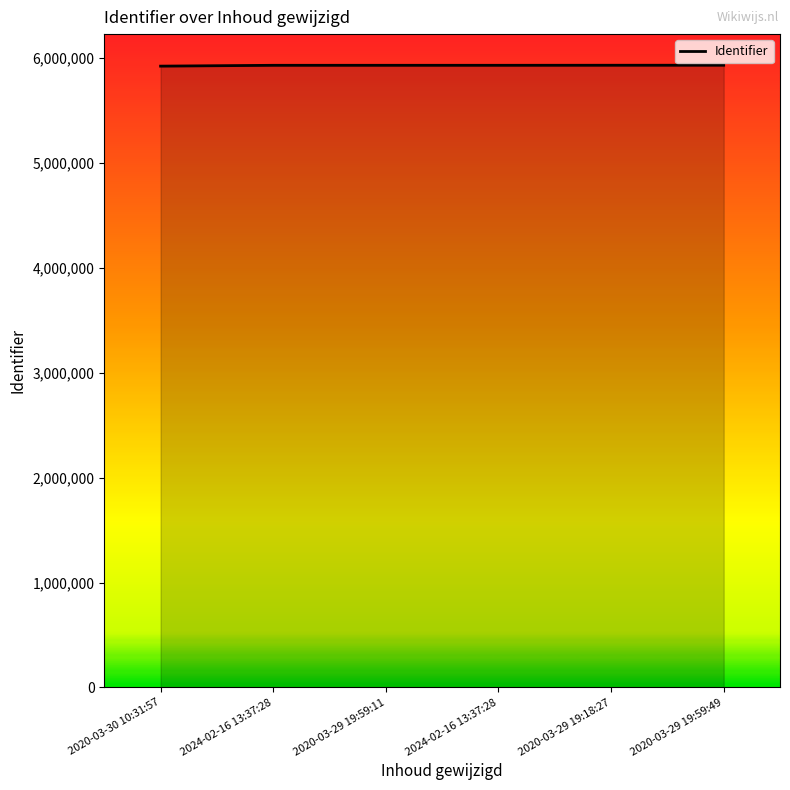

Rank the categories by value from lowest to highest.

2020-03-30 10:31:57, 2024-02-16 13:37:28, 2020-03-29 19:59:11, 2024-02-16 13:37:28, 2020-03-29 19:18:27, 2020-03-29 19:59:49